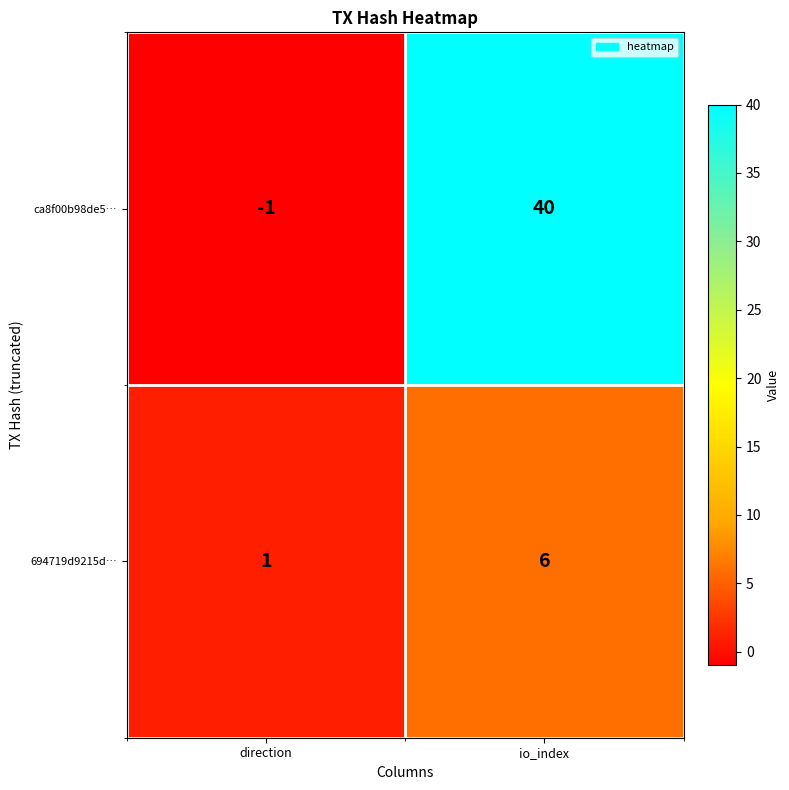

Between direction and io_index, which series saw the biggest shift?

ca8f00b98de5…